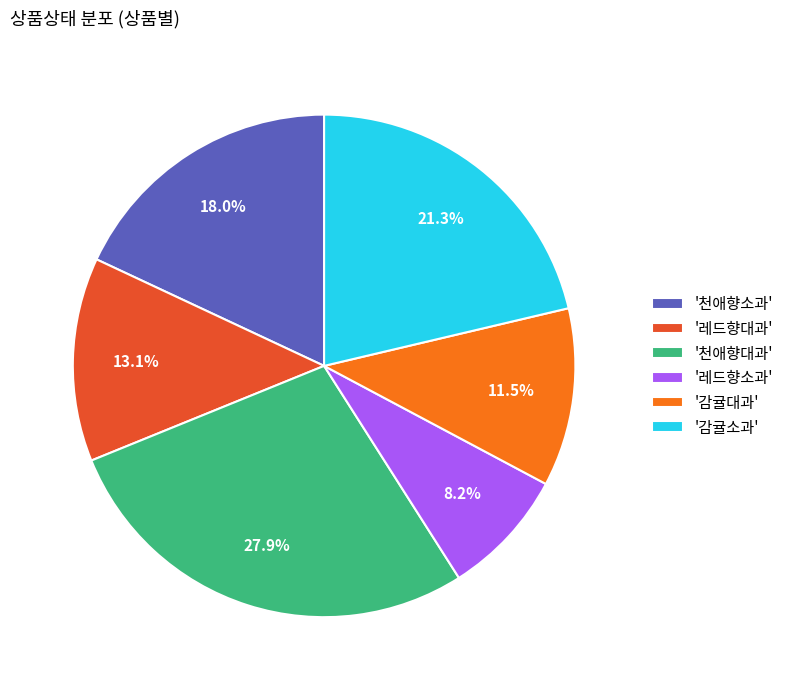

What is the total percentage of '천애향소과' and '감귤소과'?

39.3%